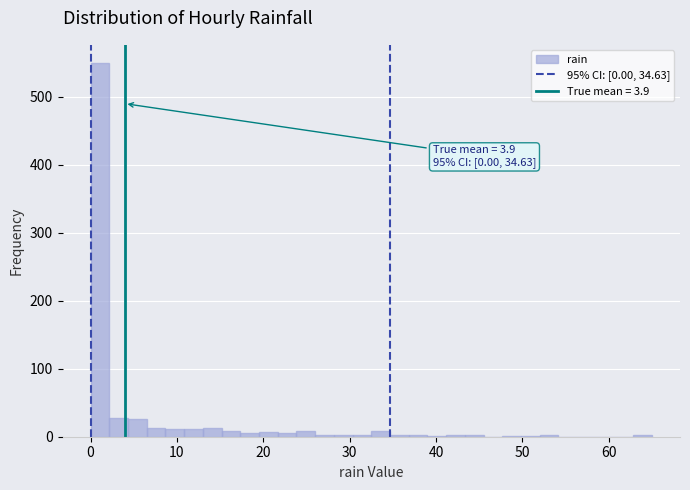

Read against the x-axis, roughly where is the centre of the tallest bar?

1